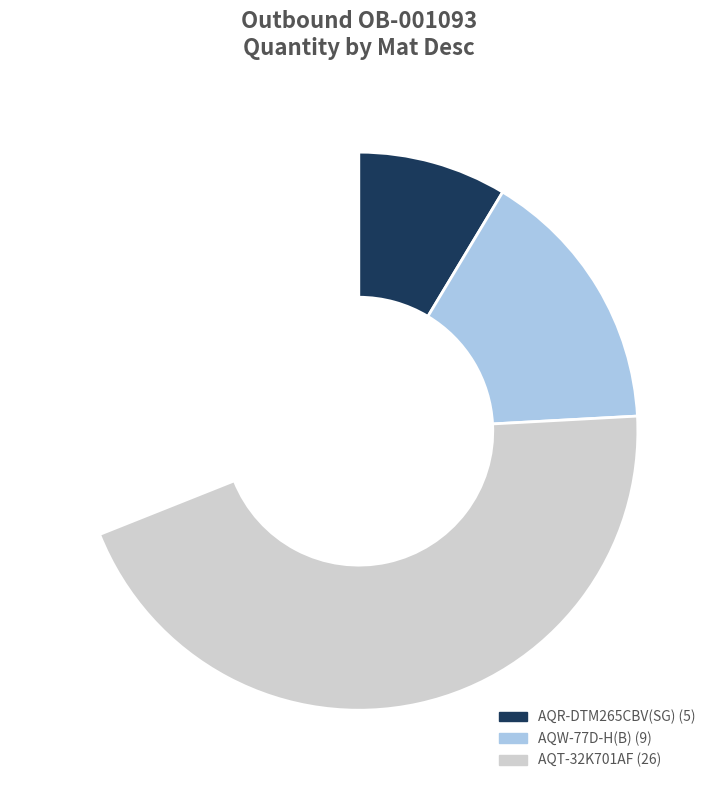

Approximately how many times larger is the value at AQT-32K701AF compared to AQW-77D-H(B)?

2.9